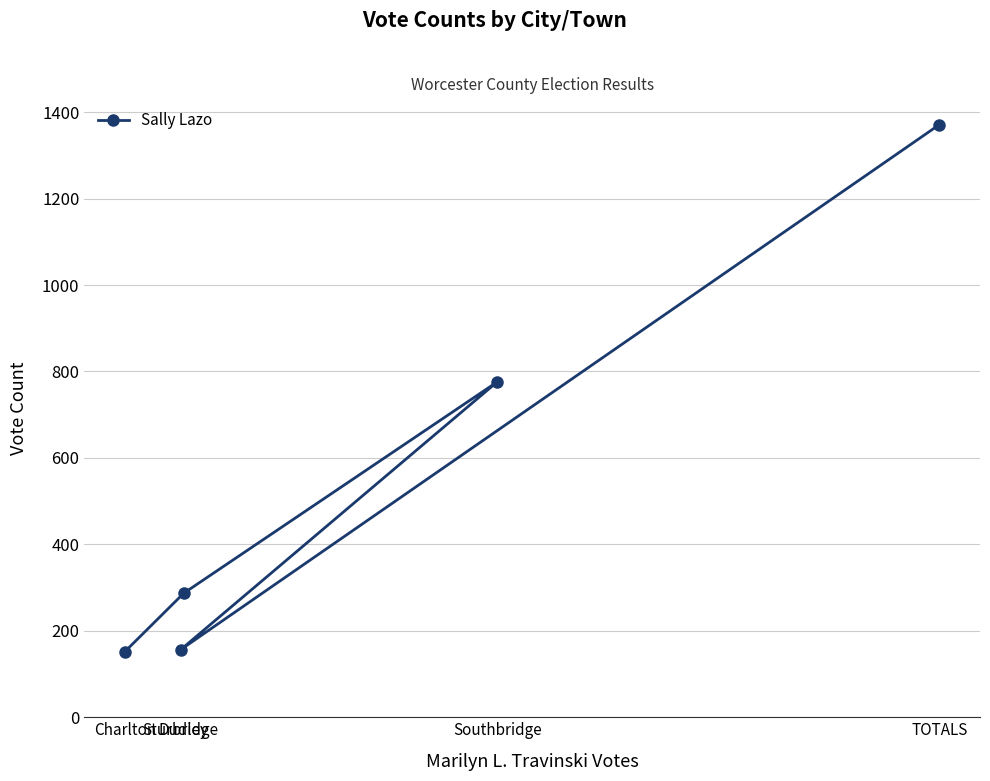

Reading left to right, list all the values displayed in this chart.

Charlton=152	Dudley=287	Southbridge=776	Sturbridge=156	TOTALS=1371